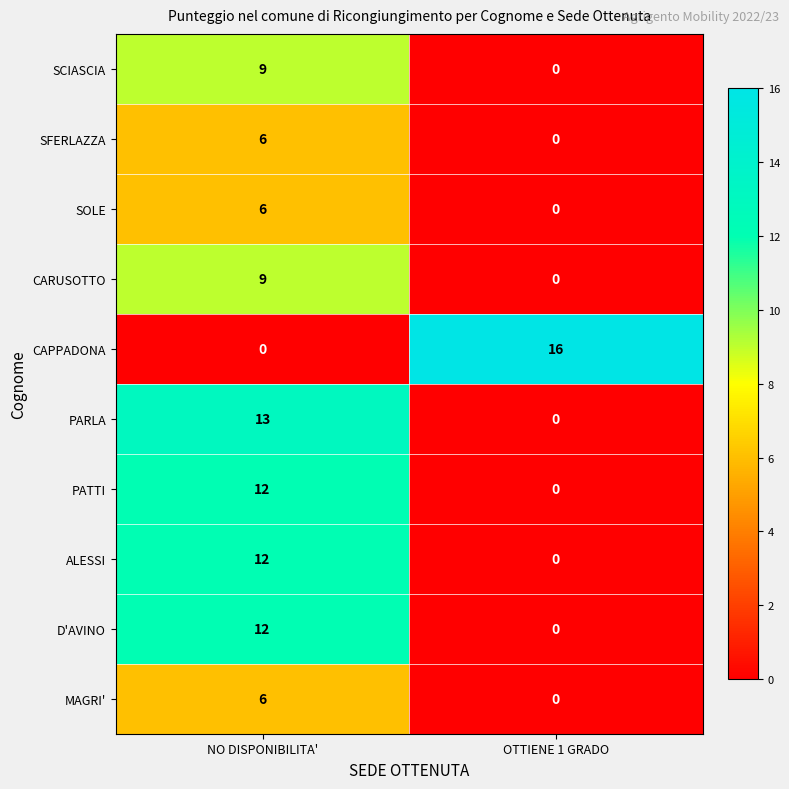

What is the total value across all series at NO DISPONIBILITA'?

85